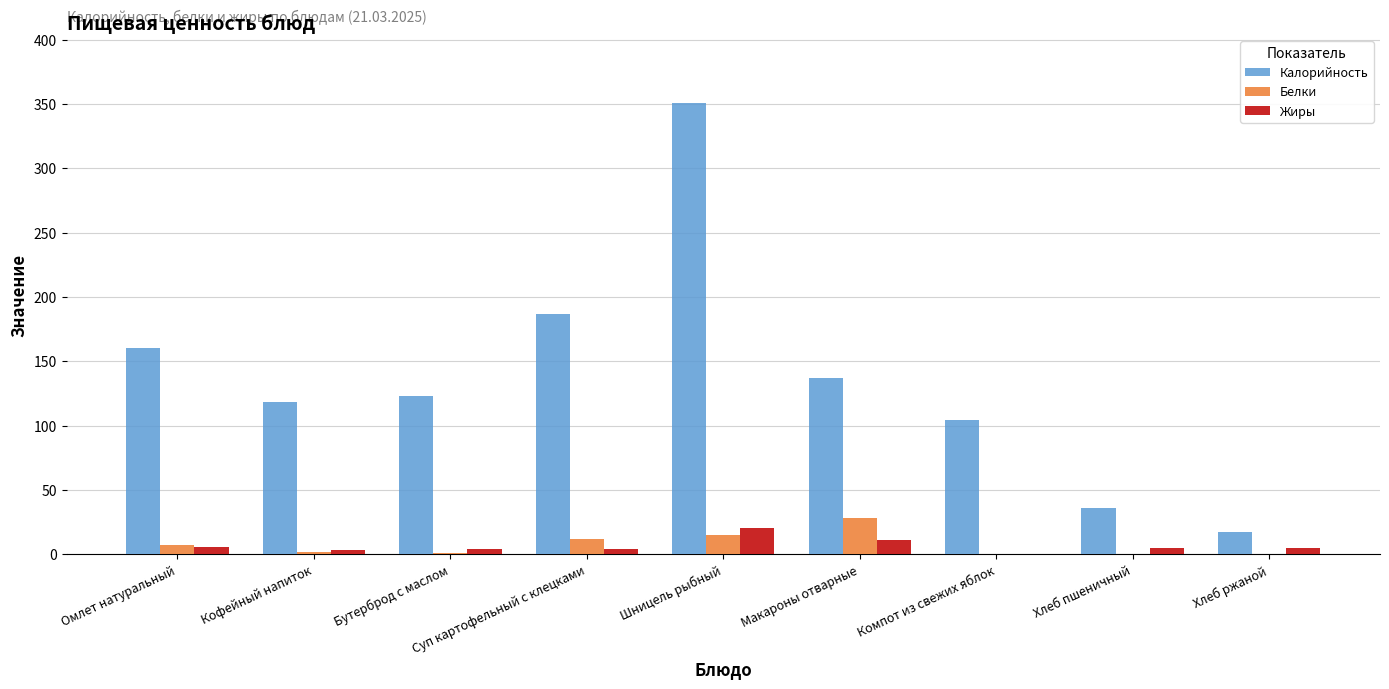

Between Макароны отварные and Хлеб пшеничный, which series saw the biggest shift?

Калорийность